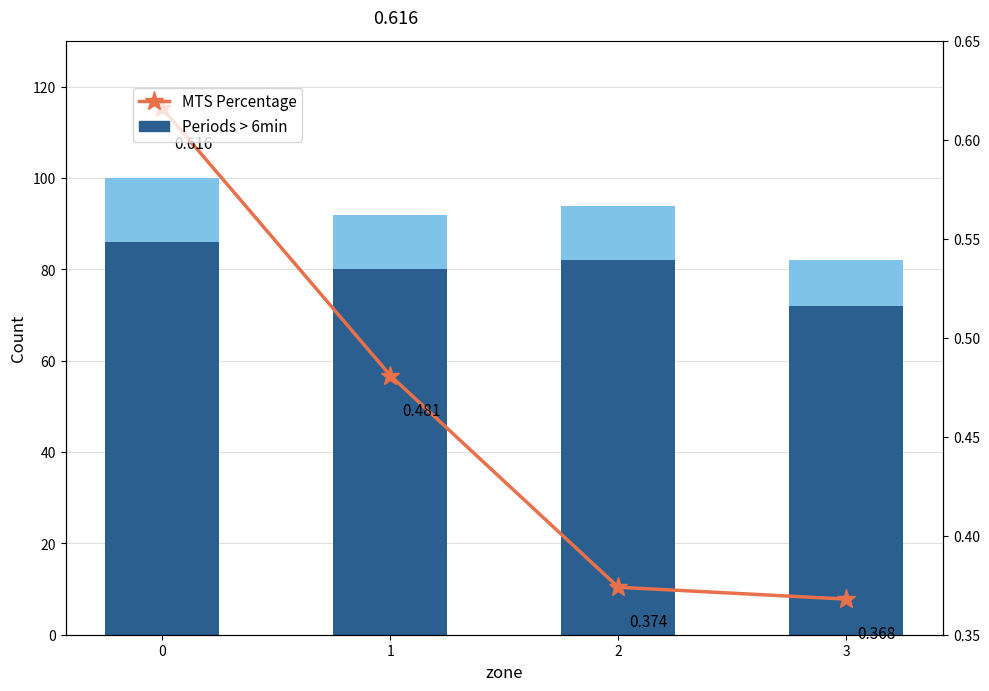

What is the difference between the highest and lowest values at 1?

79.5